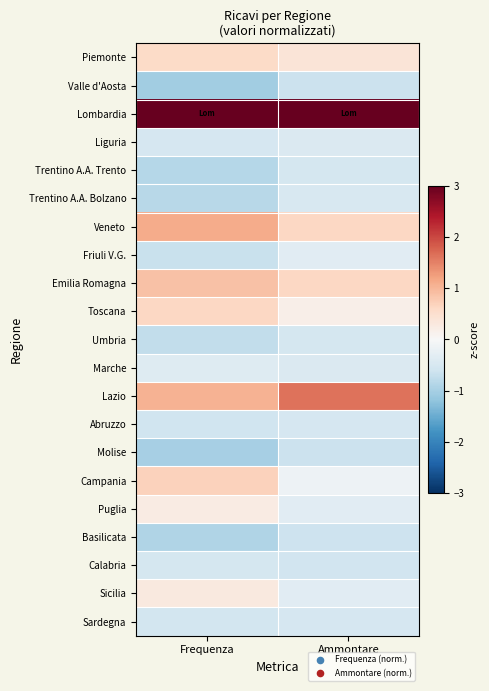

Reading right to left, extract all data points from this chart.

Piemonte: Ammontare=0.4	Frequenza=0.6
Valle d'Aosta: Ammontare=-0.6	Frequenza=-1.0
Lombardia: Ammontare=3.7	Frequenza=3.2
Liguria: Ammontare=-0.4	Frequenza=-0.5
Trentino A.A. Trento: Ammontare=-0.5	Frequenza=-0.9
Trentino A.A. Bolzano: Ammontare=-0.5	Frequenza=-0.8
Veneto: Ammontare=0.6	Frequenza=1.1
Friuli V.G.: Ammontare=-0.3	Frequenza=-0.7
Emilia Romagna: Ammontare=0.6	Frequenza=0.9
Toscana: Ammontare=0.2	Frequenza=0.6
Umbria: Ammontare=-0.5	Frequenza=-0.7
Marche: Ammontare=-0.4	Frequenza=-0.4
Lazio: Ammontare=1.6	Frequenza=1.0
Abruzzo: Ammontare=-0.5	Frequenza=-0.6
Molise: Ammontare=-0.6	Frequenza=-1.0
Campania: Ammontare=-0.2	Frequenza=0.7
Puglia: Ammontare=-0.3	Frequenza=0.2
Basilicata: Ammontare=-0.6	Frequenza=-0.9
Calabria: Ammontare=-0.6	Frequenza=-0.5
Sicilia: Ammontare=-0.4	Frequenza=0.3
Sardegna: Ammontare=-0.5	Frequenza=-0.5